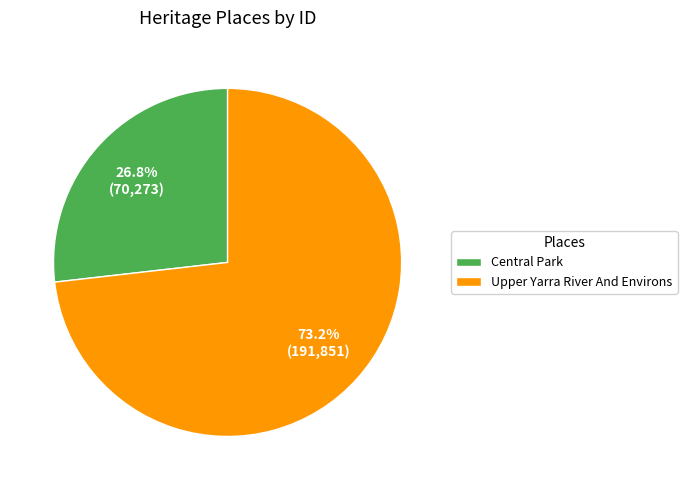

To the nearest percent, what percentage of the pie is Central Park?

27%